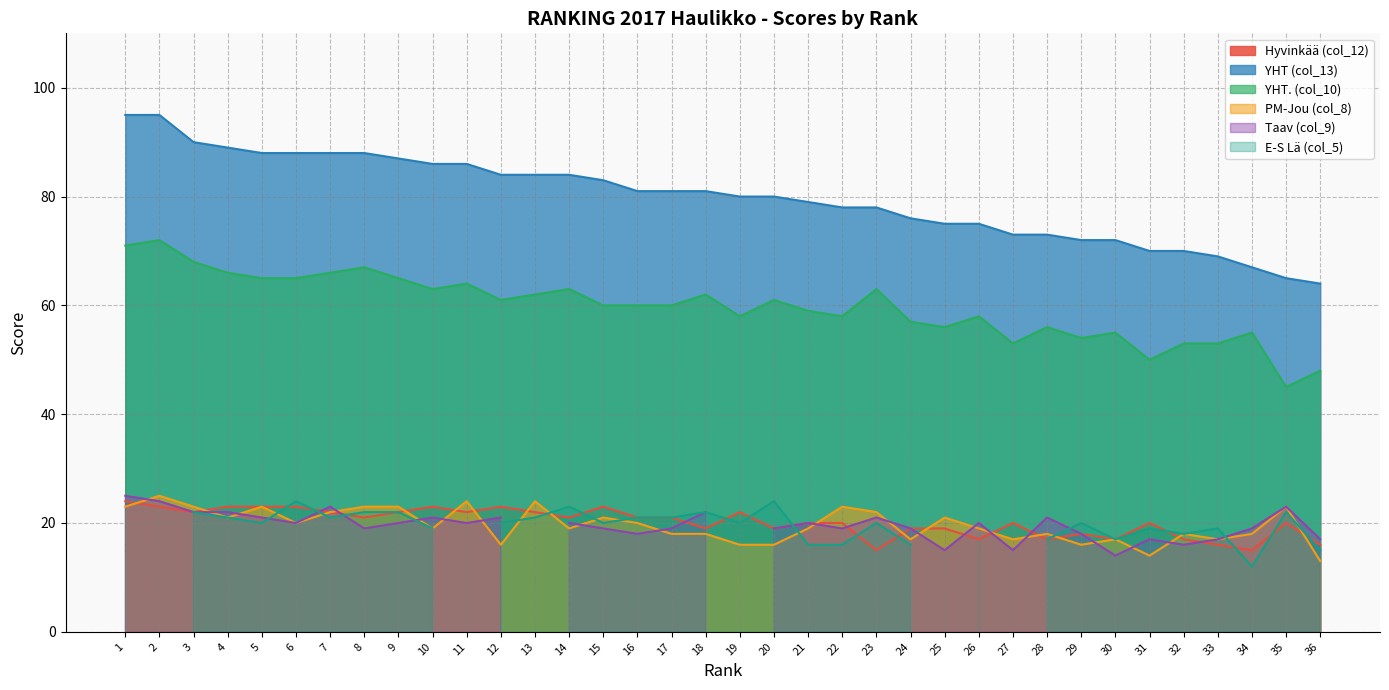

At which category does YHT. (col_10) reach its first local peak?

2